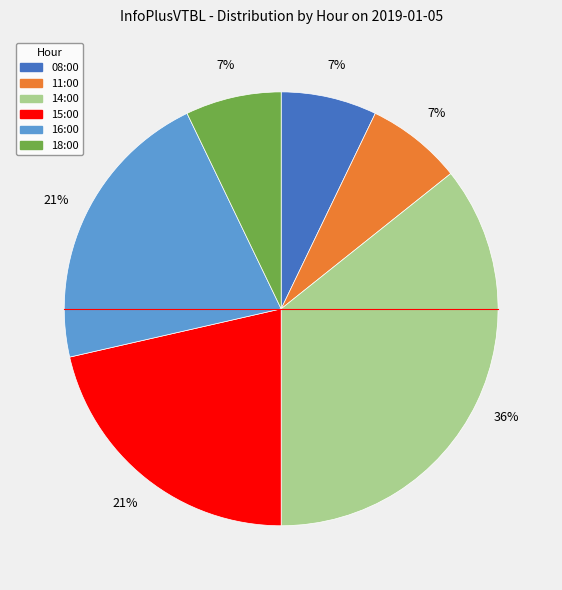

The 14:00 slice represents 49% of the pie. True or false?

False